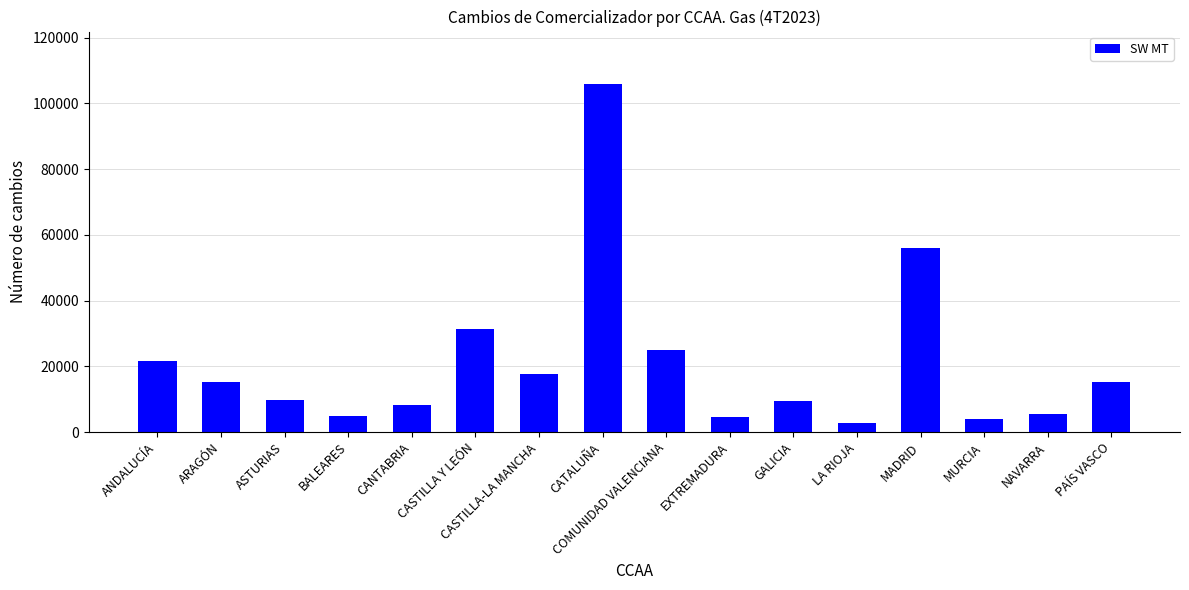

Approximately how many times larger is the value at CASTILLA Y LEÓN compared to MADRID?

0.6